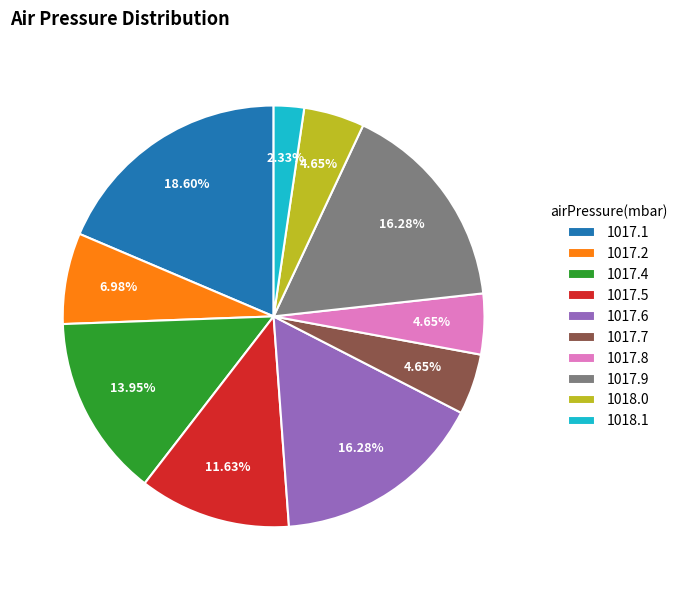

What is the smallest slice in the pie chart?

1018.1